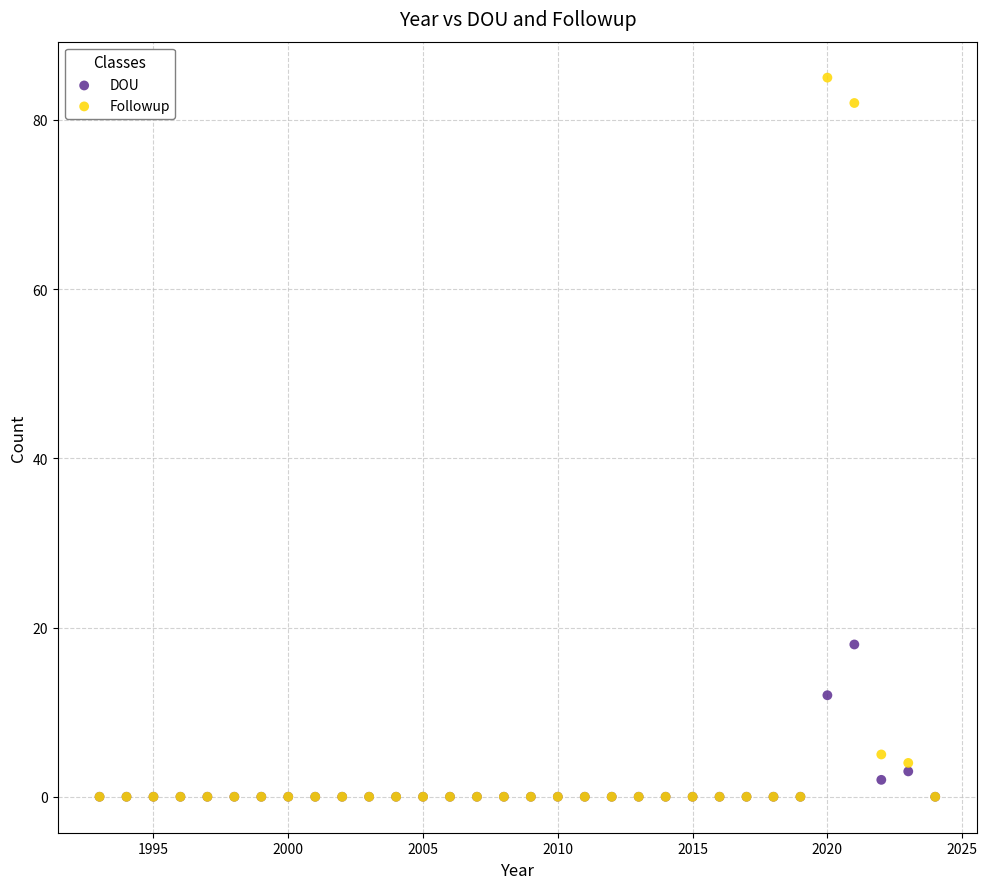

In the Followup series, what Y value is closest to 42?

5